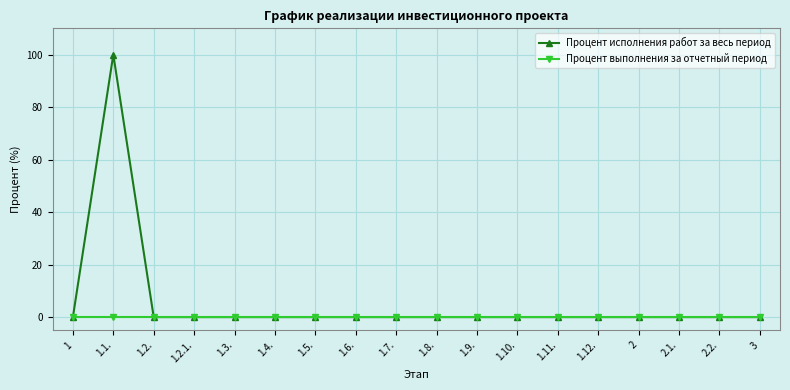

Rank the series by their average value, from highest to lowest.

Процент исполнения работ за весь период, Процент выполнения за отчетный период